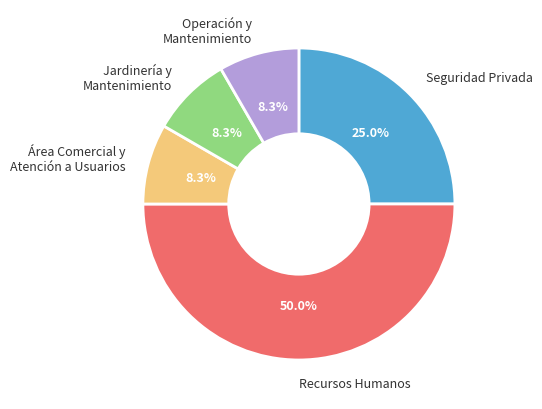

Which category has the biggest portion of the pie?

Recursos Humanos